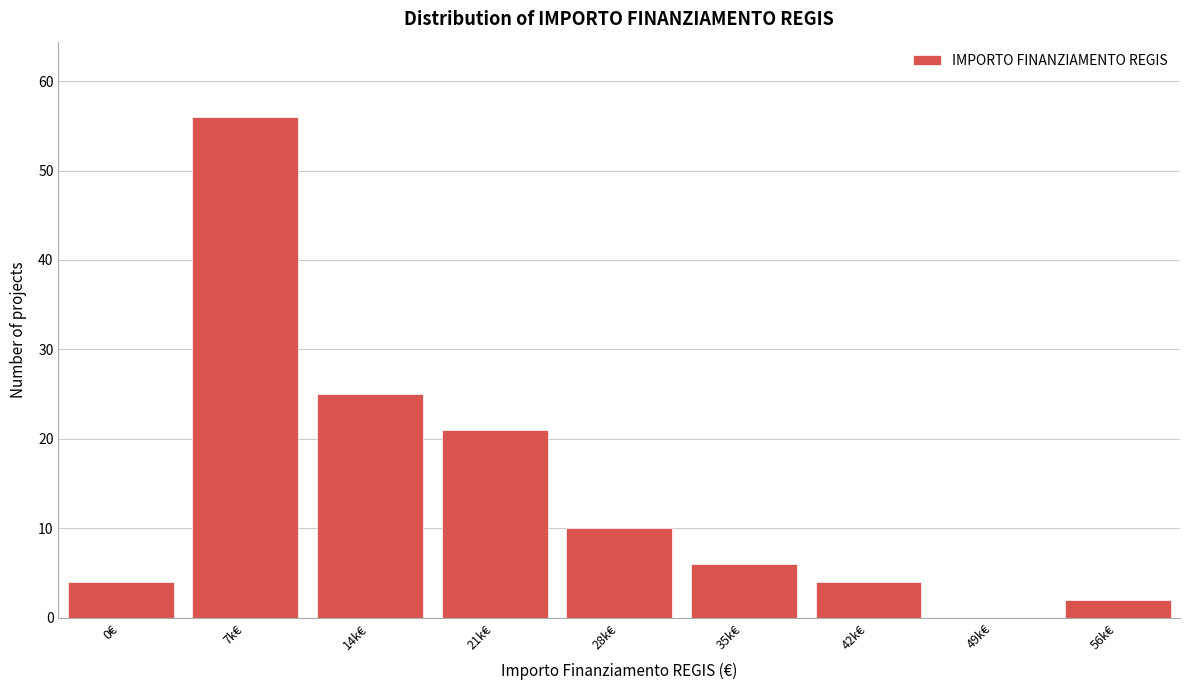

Reading left to right, what are all the values shown in this chart?

0€=4	7k€=56	14k€=25	21k€=21	28k€=10	35k€=6	42k€=4	49k€=0	56k€=2